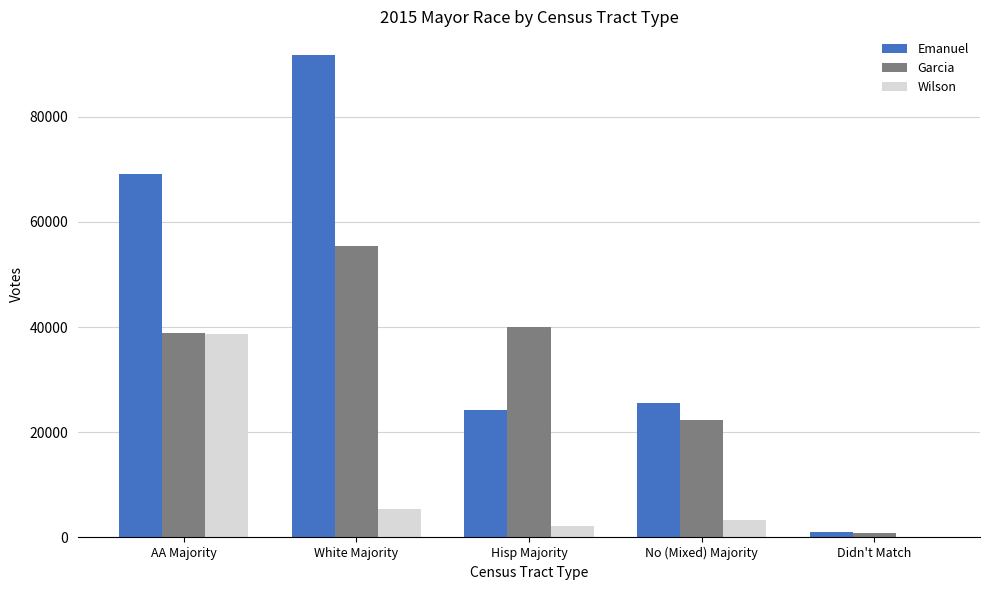

At which label is Wilson closest to 19381?

White Majority